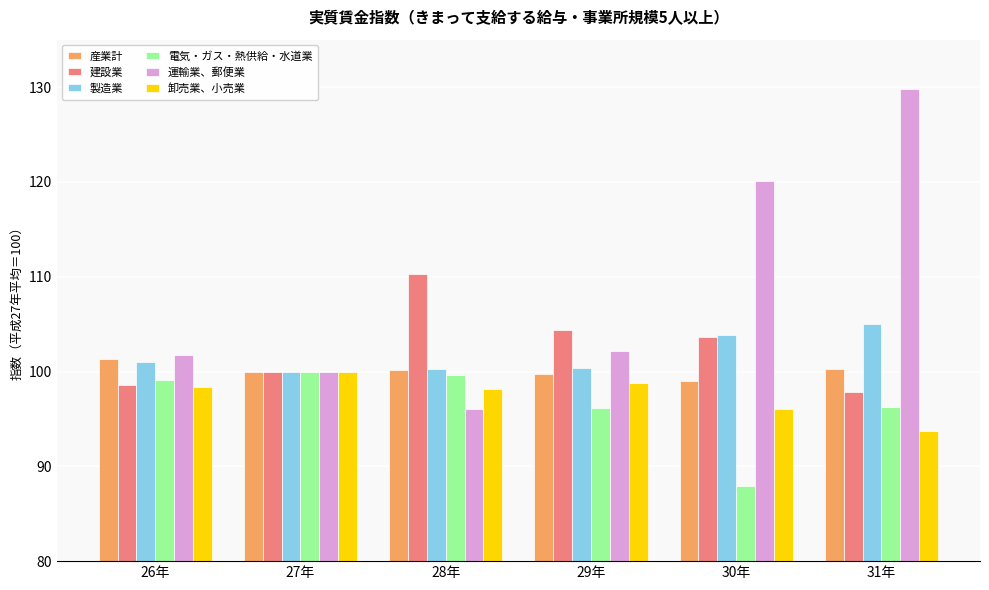

What is the approximate value of 卸売業、小売業 at 30年?

96.0